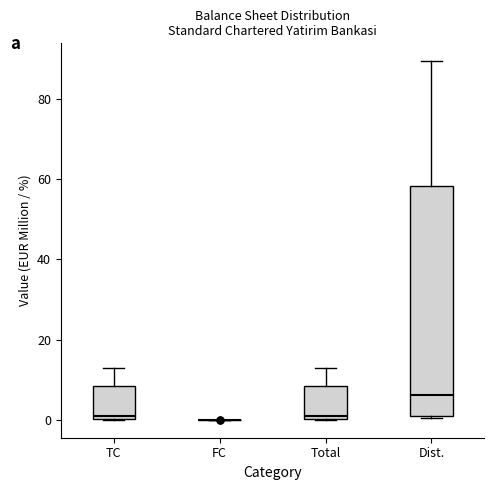

Where is the lower edge of the box for TC on the y-axis? The values are not printed on the chart, so give them approximately, as read against the axis.

0